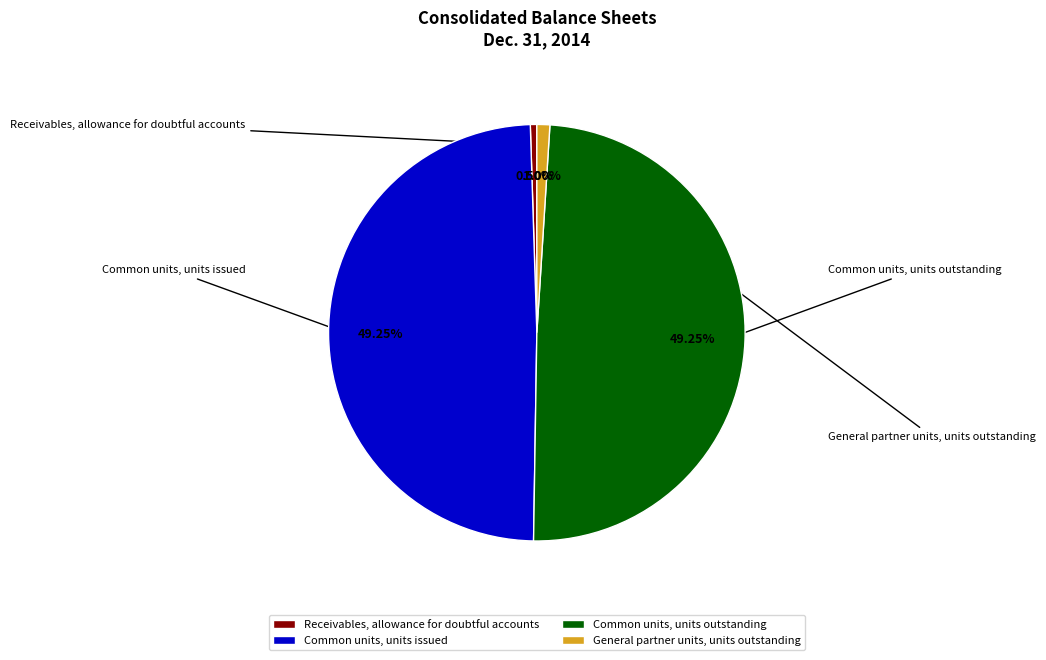

To the nearest percent, what is the average slice percentage?

25%